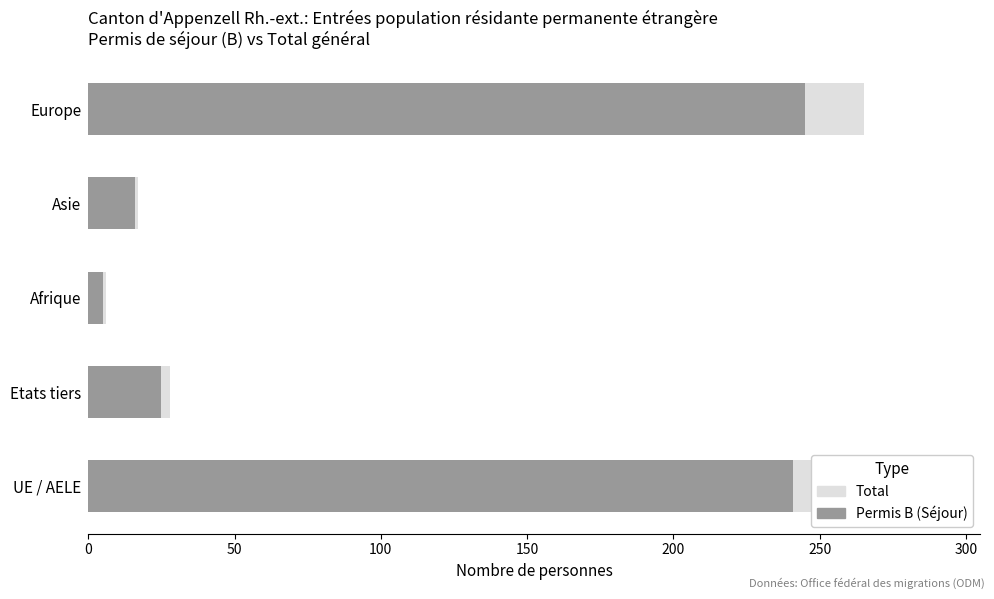

What is the average value of the Permis B (Séjour) series?

106